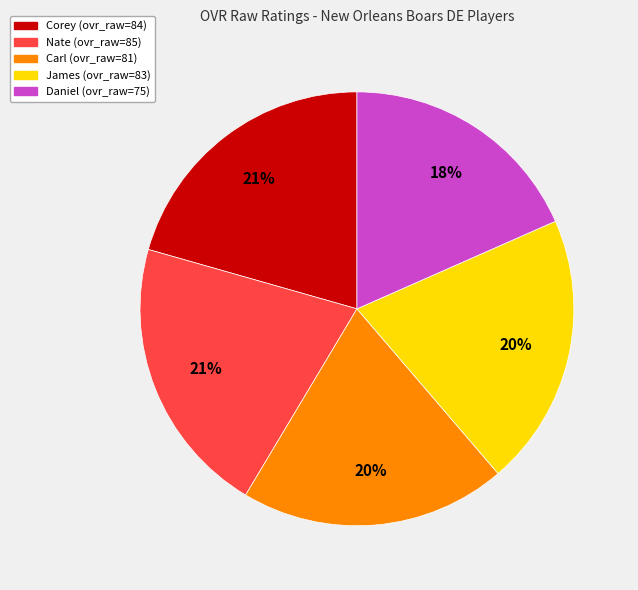

What is the smallest slice in the pie chart?

Daniel